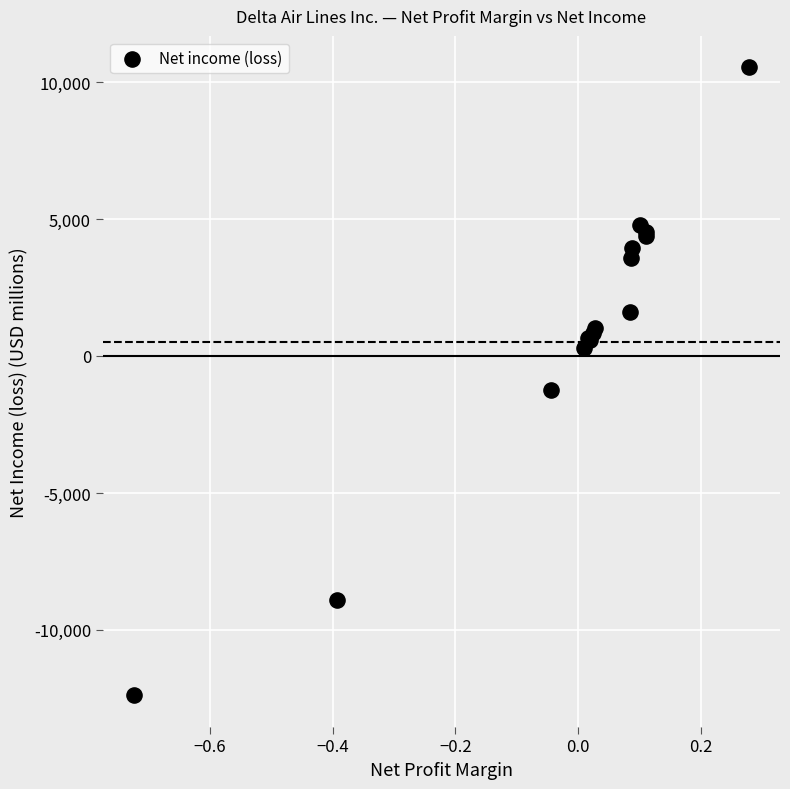

What Y value in the scatter plot is closest to -922?

-1237